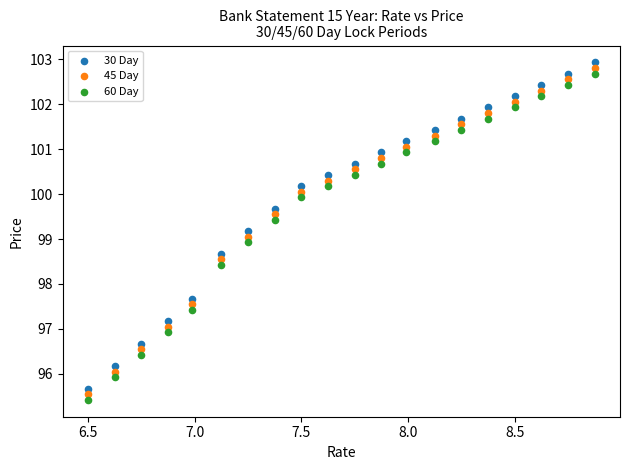

Which series contains the lowest Y value?

60 Day